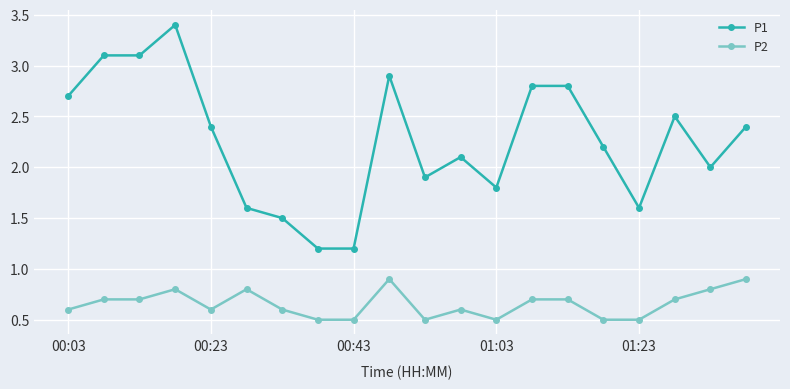

Reading left to right, extract all data points from this chart.

P1: 2.7	3.1	3.1	3.4	2.4	1.6	1.5	1.2	1.2	2.9	1.9	2.1	1.8	2.8	2.8	2.2	1.6	2.5	2.0	2.4
P2: 0.6	0.7	0.7	0.8	0.6	0.8	0.6	0.5	0.5	0.9	0.5	0.6	0.5	0.7	0.7	0.5	0.5	0.7	0.8	0.9